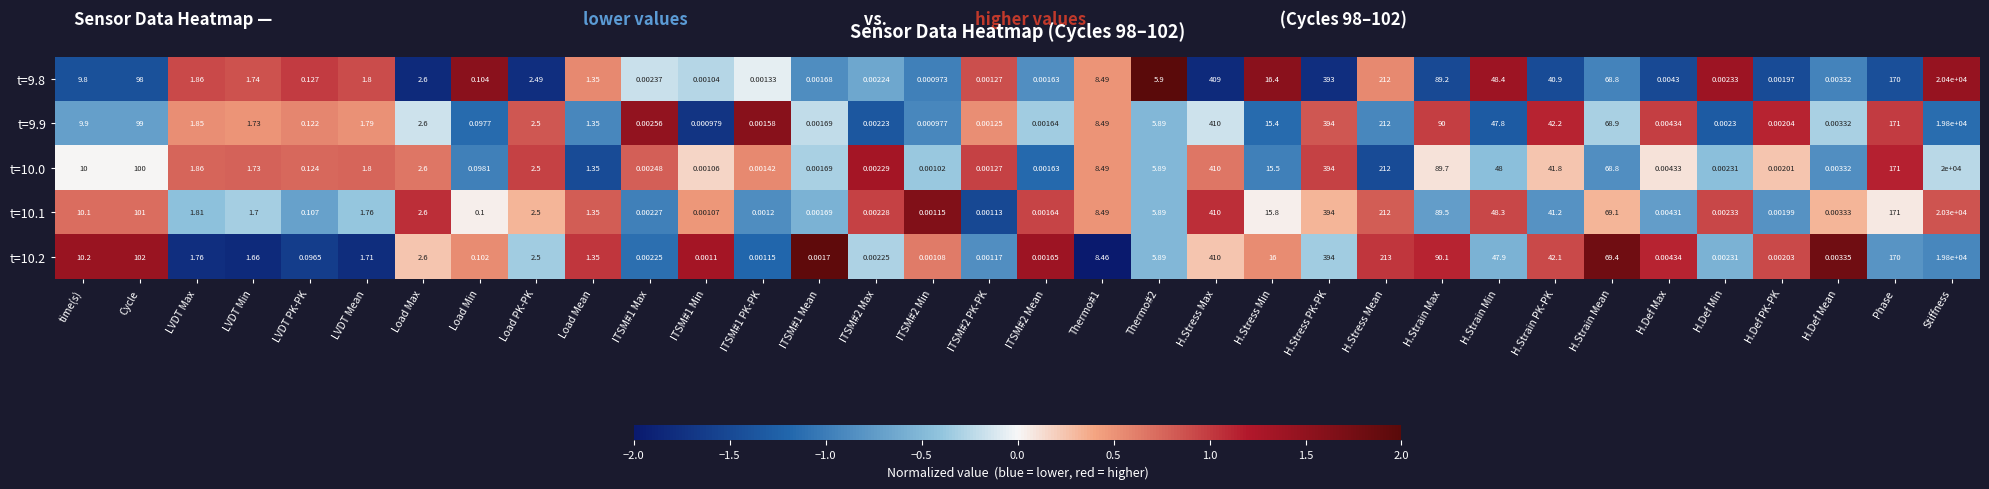

At which label is t=9.8 closest to 10200?

H.Stress Max